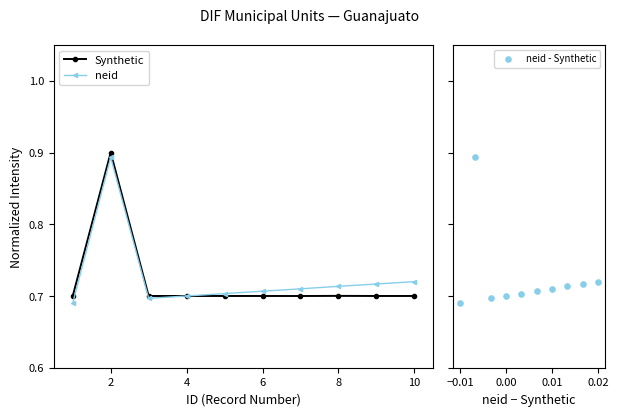

What are all the series names shown in the legend?

Synthetic, neid, neid - Synthetic